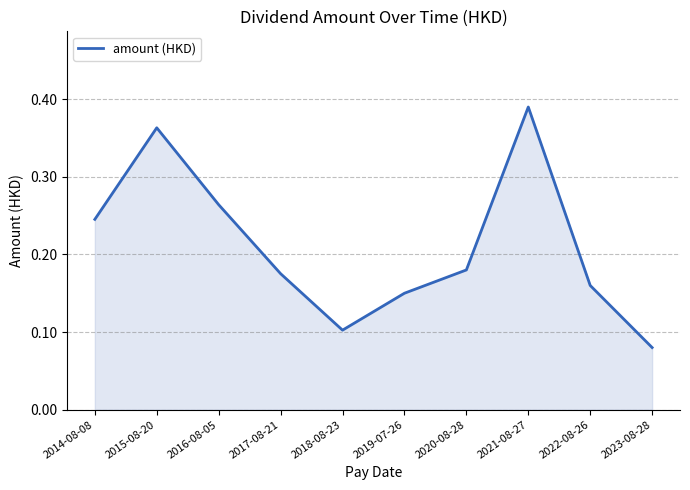

What is the change in value from 2014-08-08 to 2021-08-27?

+0.1